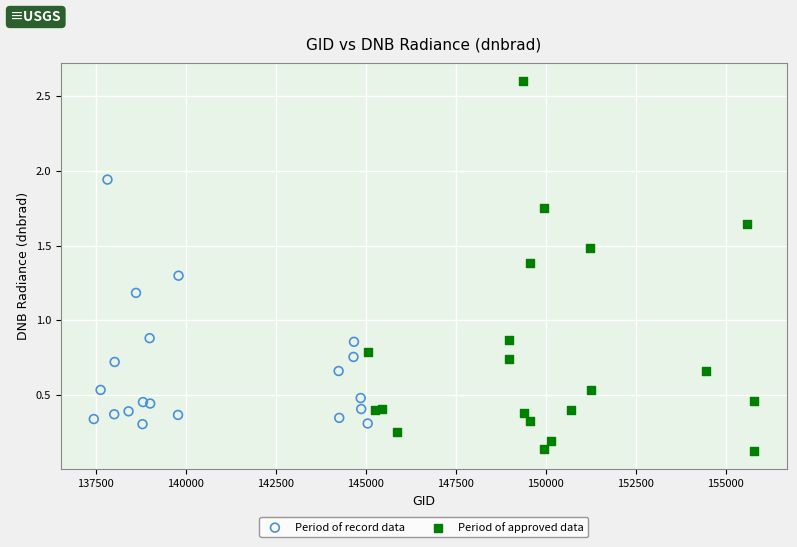

Which series has the largest Y range (max minus min)?

Period of approved data